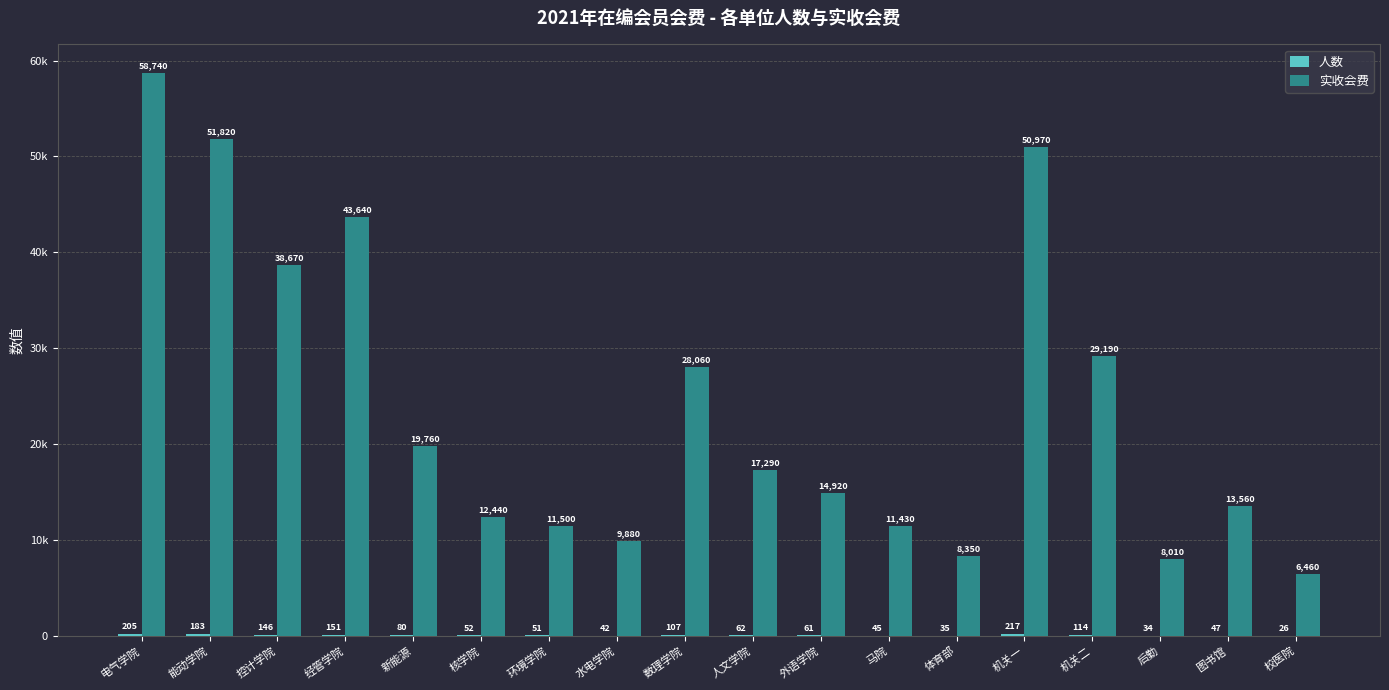

What is the lowest value of the 实收会费 series?

6460